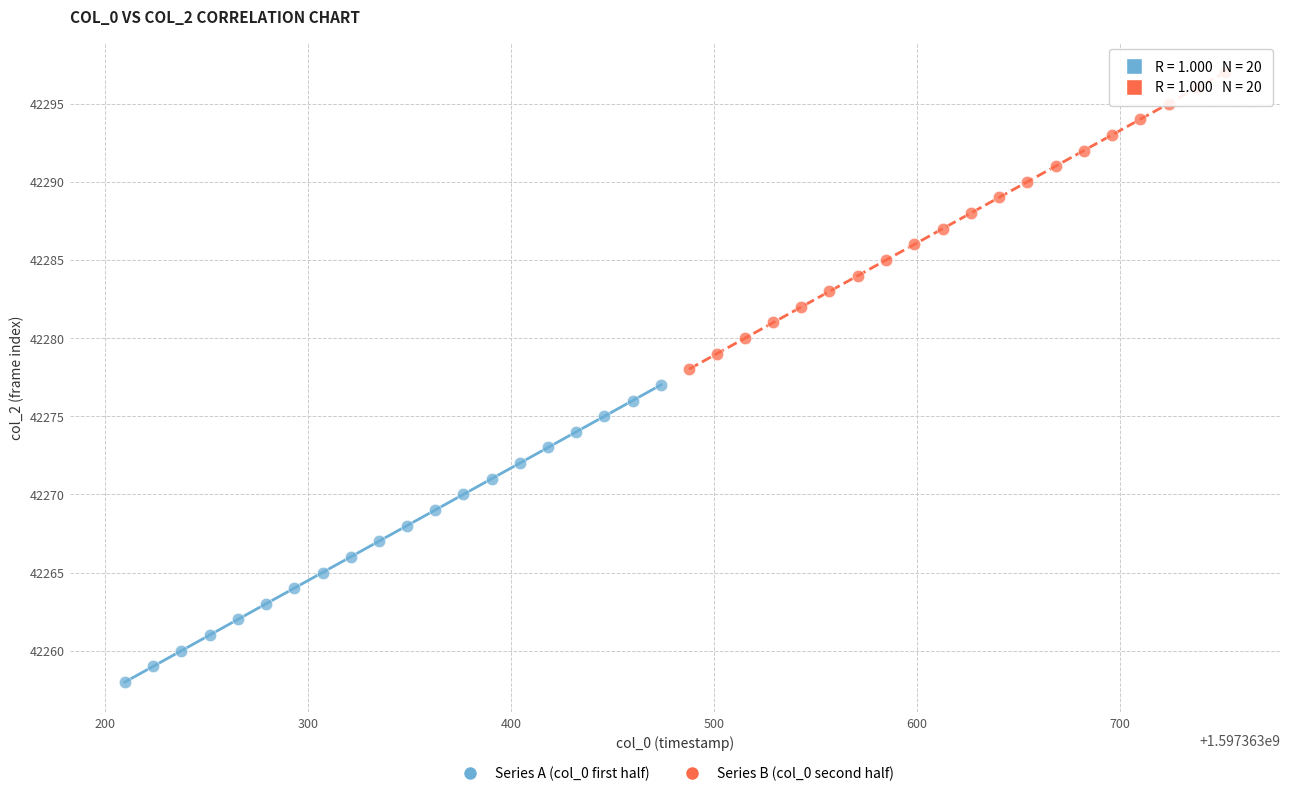

Which series contains the lowest Y value?

Series A (col_0 first half)